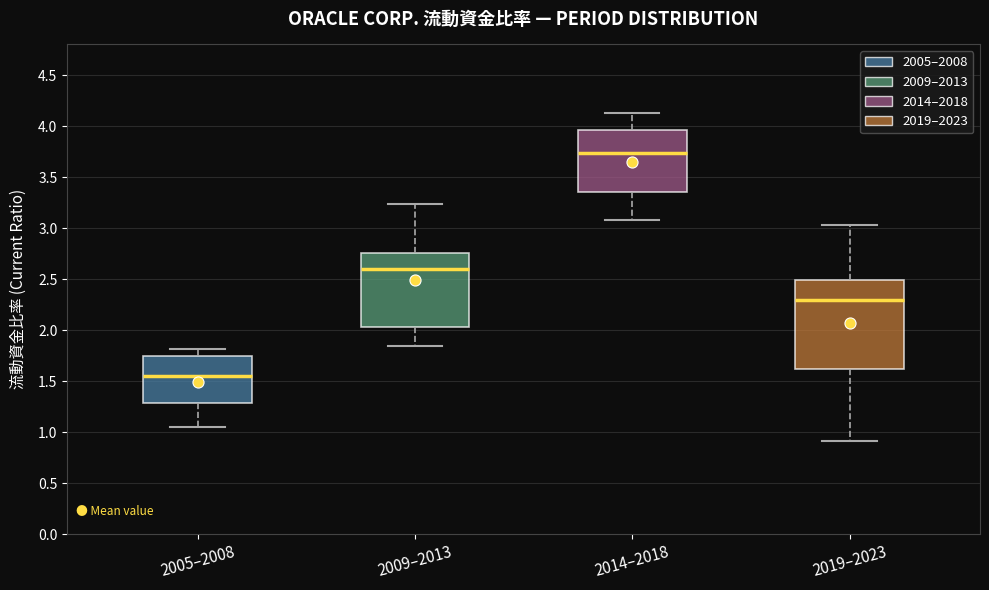

Reading left to right, transcribe this box plot: for each box, give where its median line is, the range the box spans, and where its two whiskers end, as read against the y-axis. The values are not printed on the chart, so give them approximately, as read against the axis.

2005–2008: median 1.55, box 1.30 to 1.75, whiskers 1.05 to 1.80
2009–2013: median 2.60, box 2.05 to 2.75, whiskers 1.85 to 3.25
2014–2018: median 3.75, box 3.35 to 3.95, whiskers 3.10 to 4.15
2019–2023: median 2.30, box 1.60 to 2.50, whiskers 0.90 to 3.05